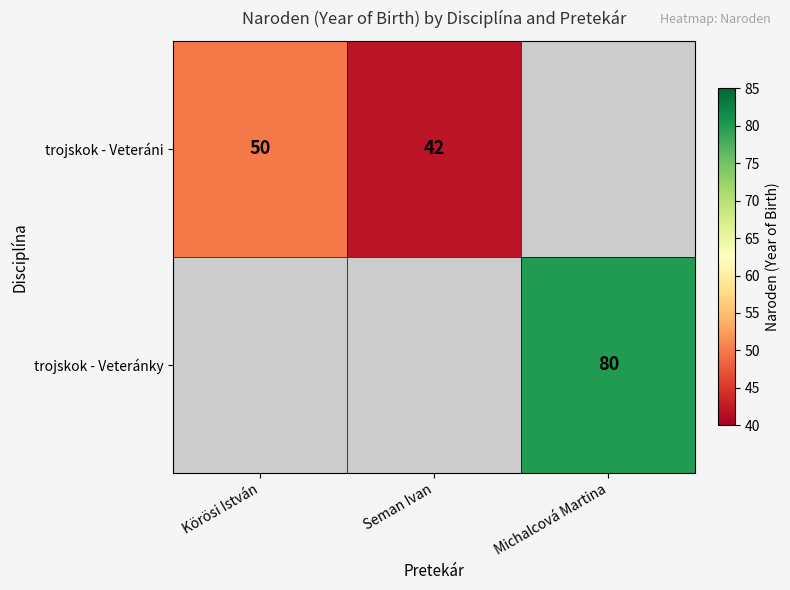

The value of trojskok - Veteráni at Körösi István is 12. True or false?

False